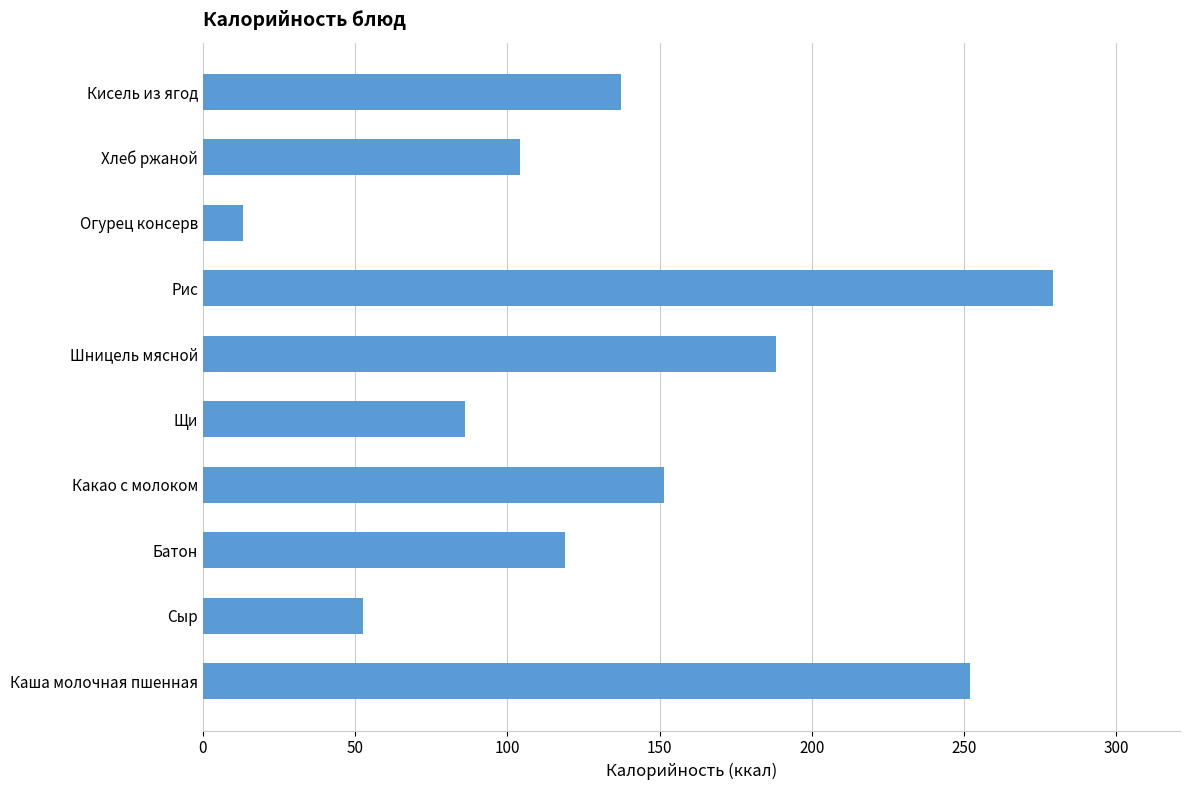

What is the ratio of the value at Рис to the value at Батон?

2.3